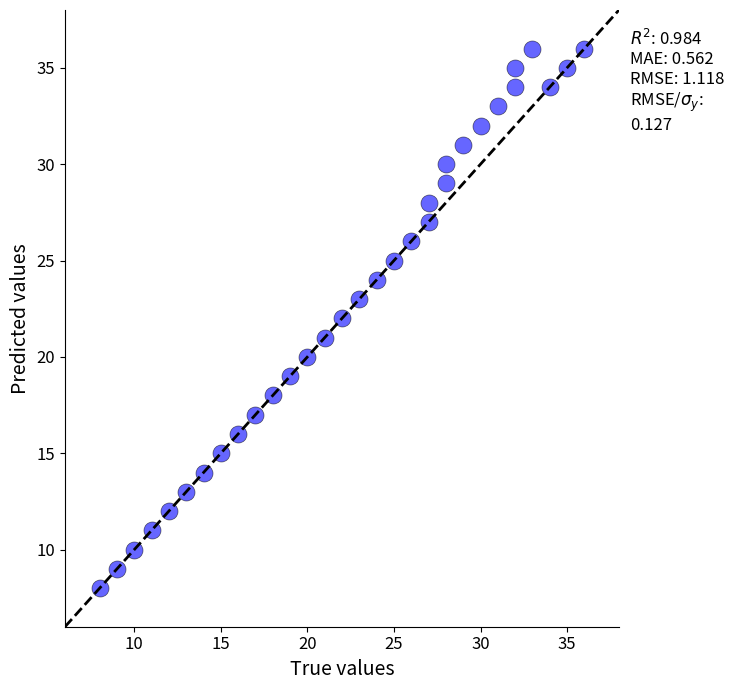

What is the range of Y values (max minus min)?

28